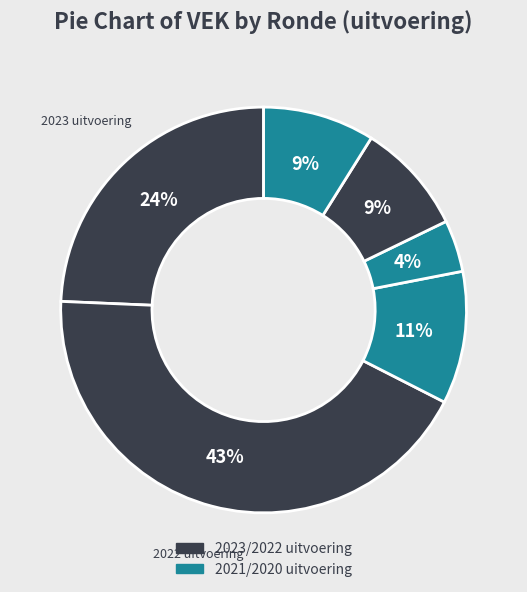

Is there any slice that represents more than half of the pie?

No